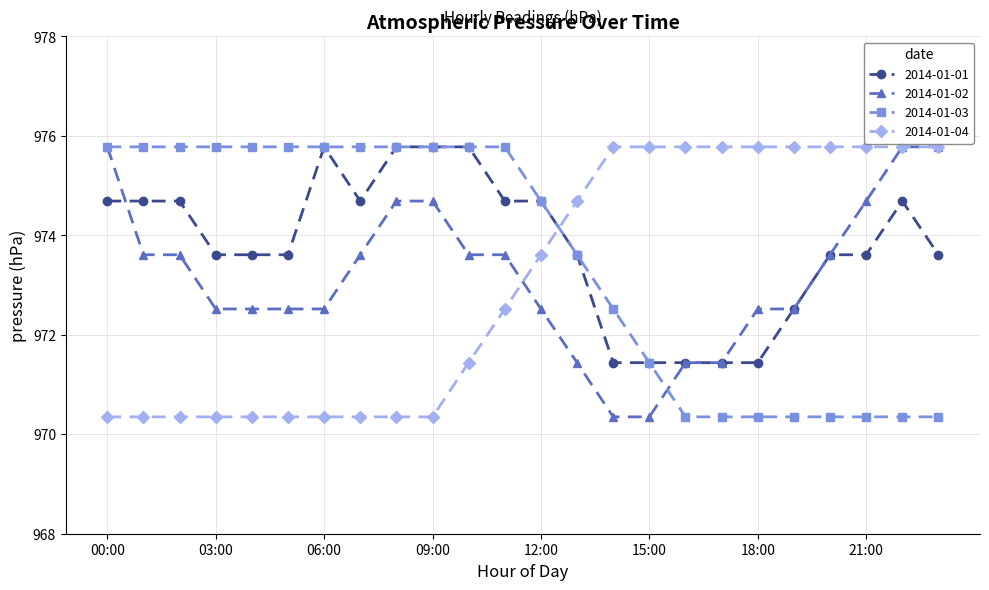

True or false: 2014-01-03 and 2014-01-04 cross at least once.

True